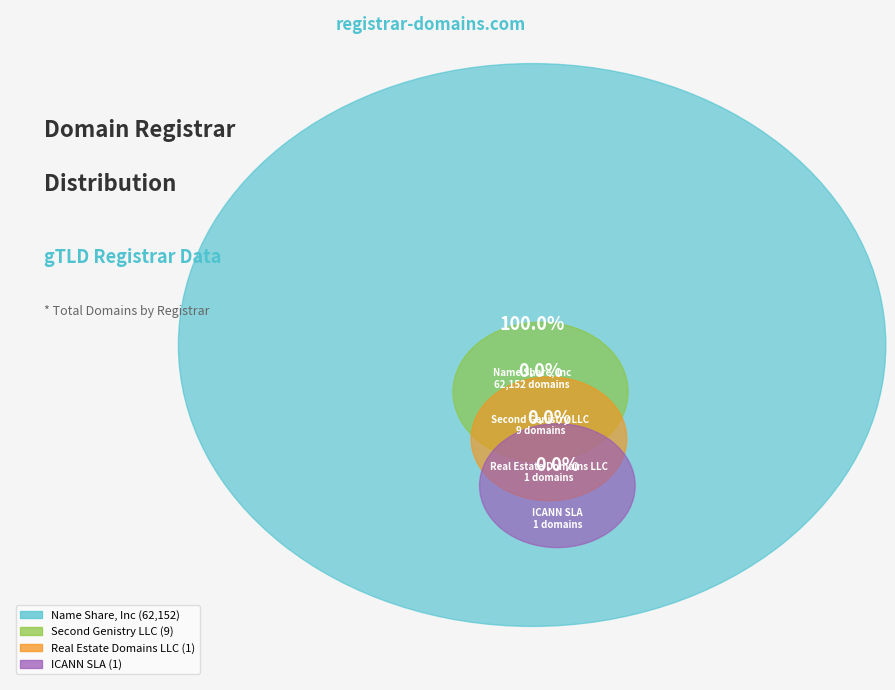

The Real Estate Domains LLC slice represents 0% of the pie. True or false?

True